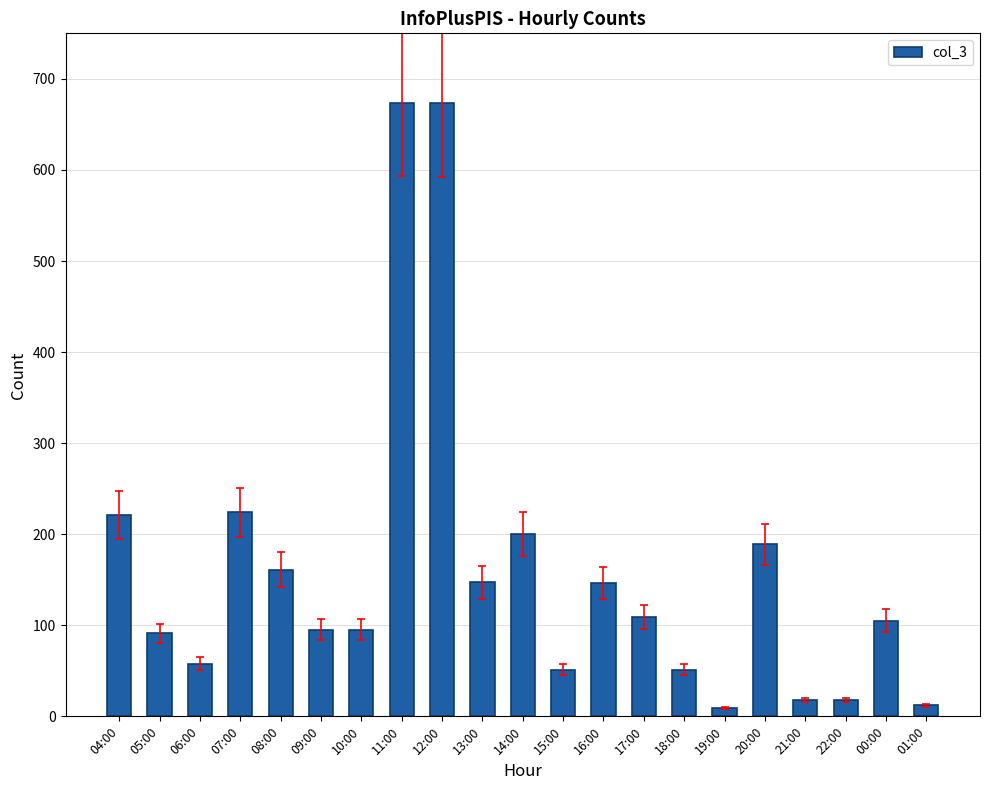

Are the bars grouped side by side (vs. stacked)?

No